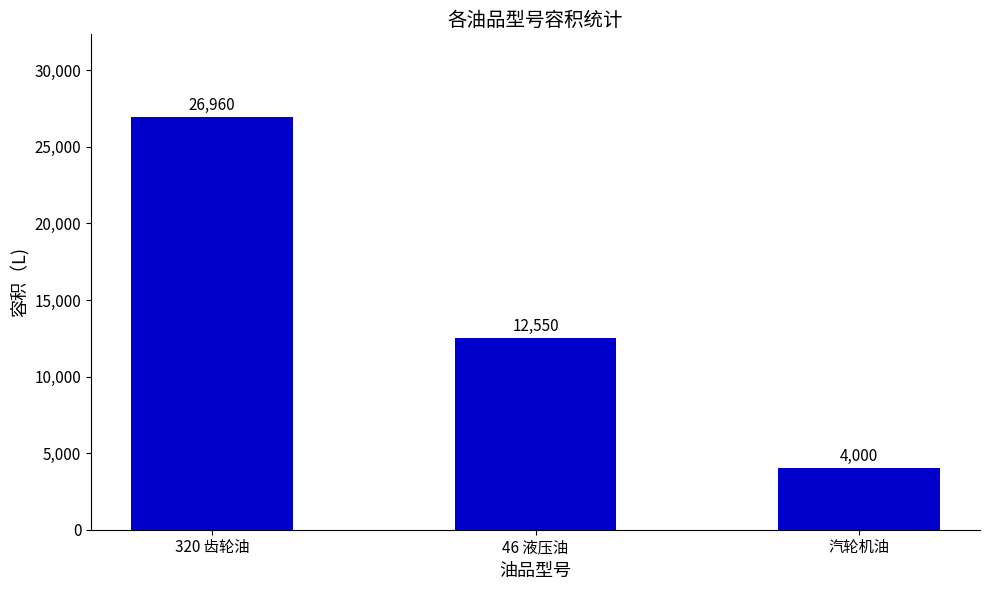

The chart shows a value of 26960 at 320 齿轮油. True or false?

True